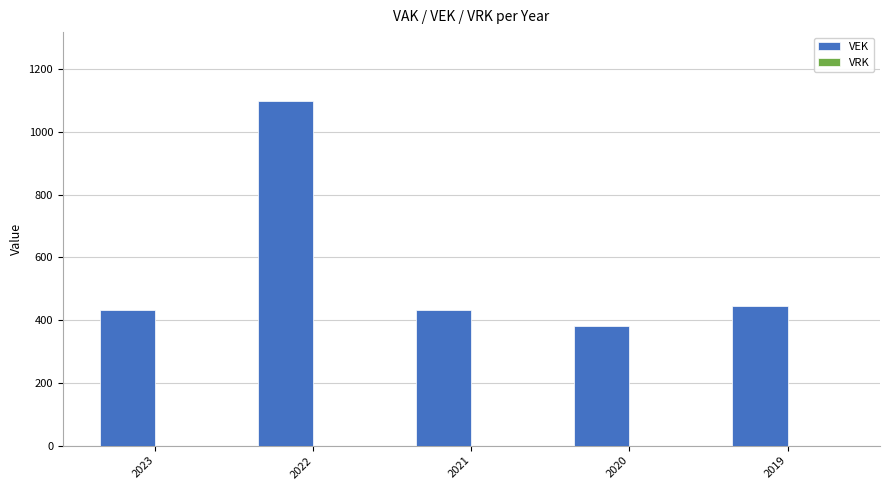

Approximately how many times larger is the value at 2020 compared to 2021?

0.9